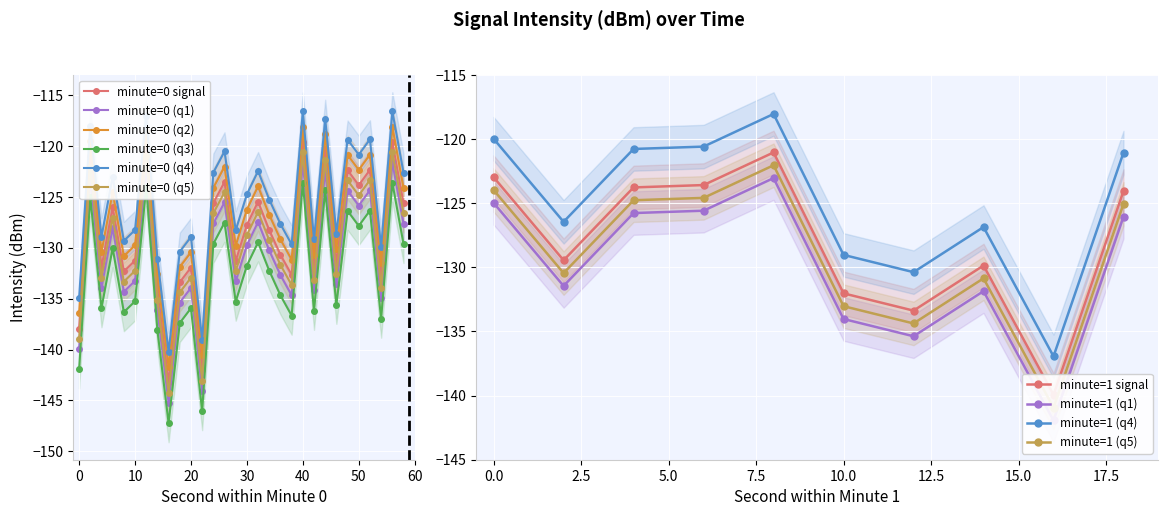

Is it true that minute=0 signal equals -73.3 at 50?

False